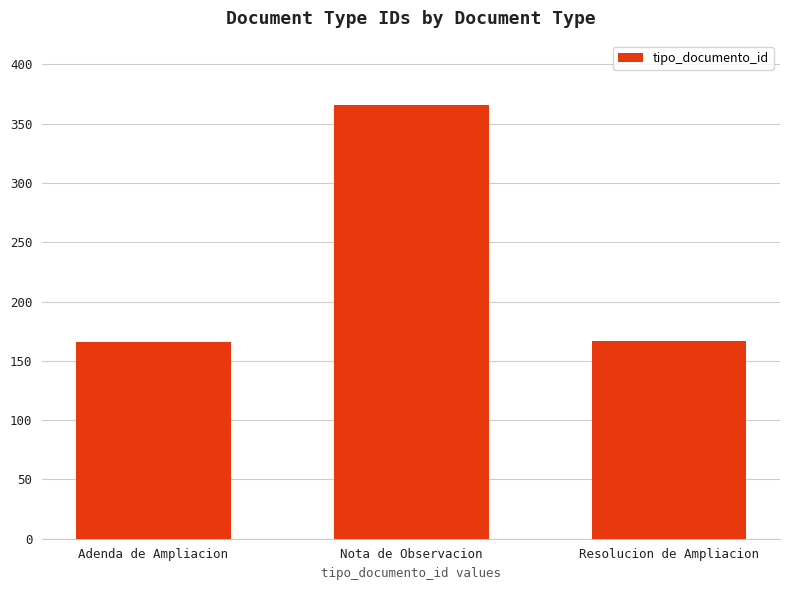

What is the maximum value shown in the chart?

366